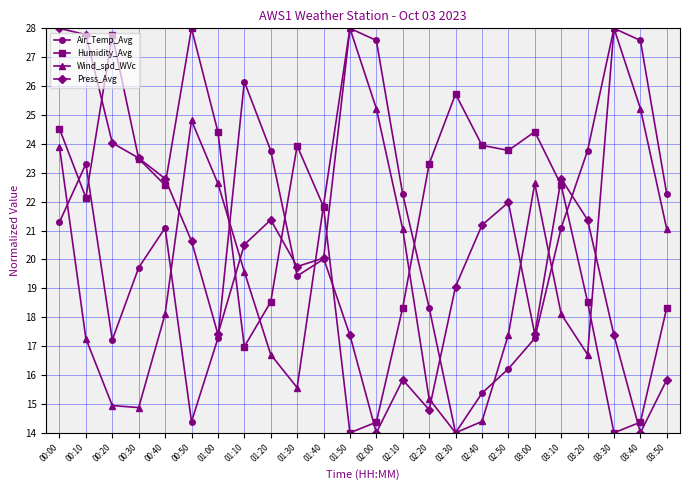

What is the highest value of the Humidity_Avg series?

28.0